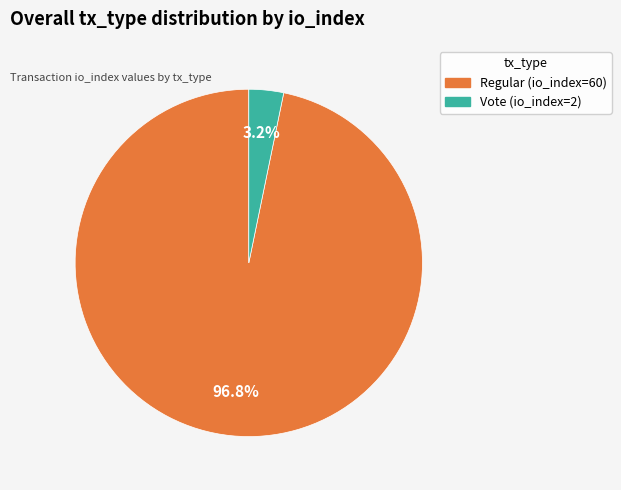

Rank the categories by value from highest to lowest.

Regular (io_index=60), Vote (io_index=2)